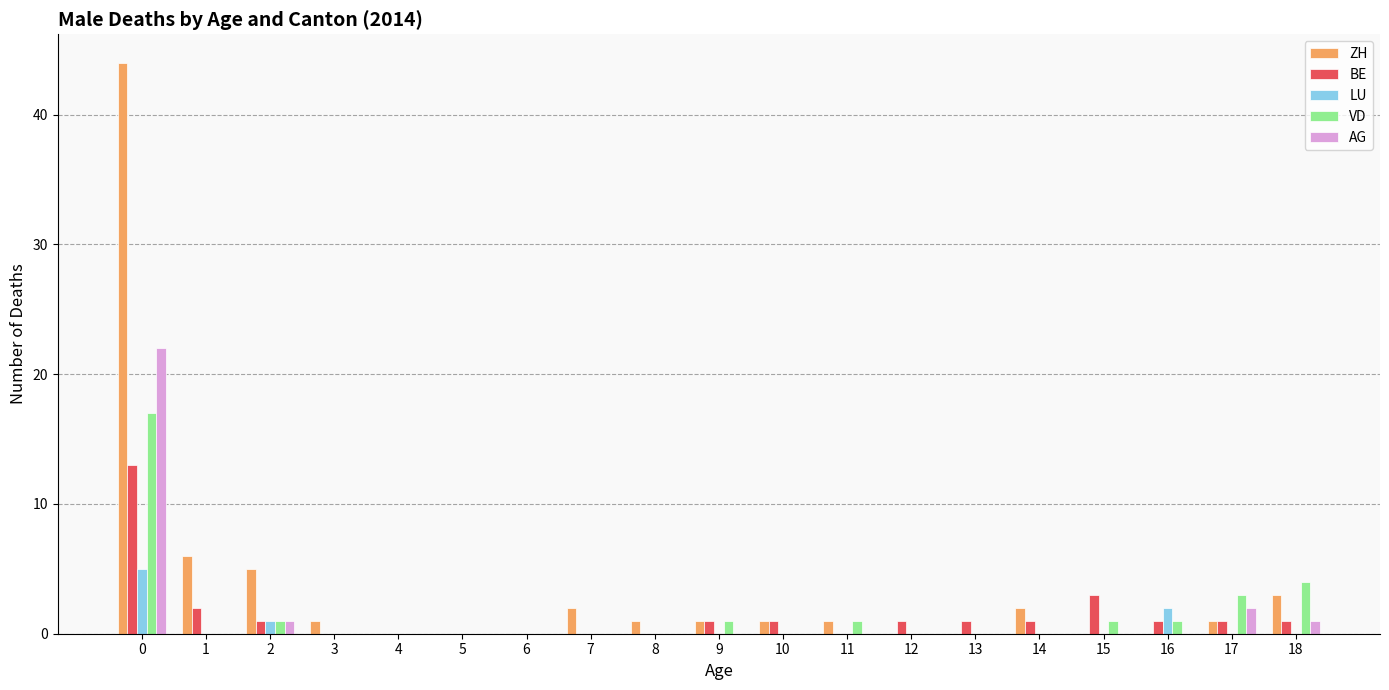

The AG series shows 10 at 10. True or false?

False